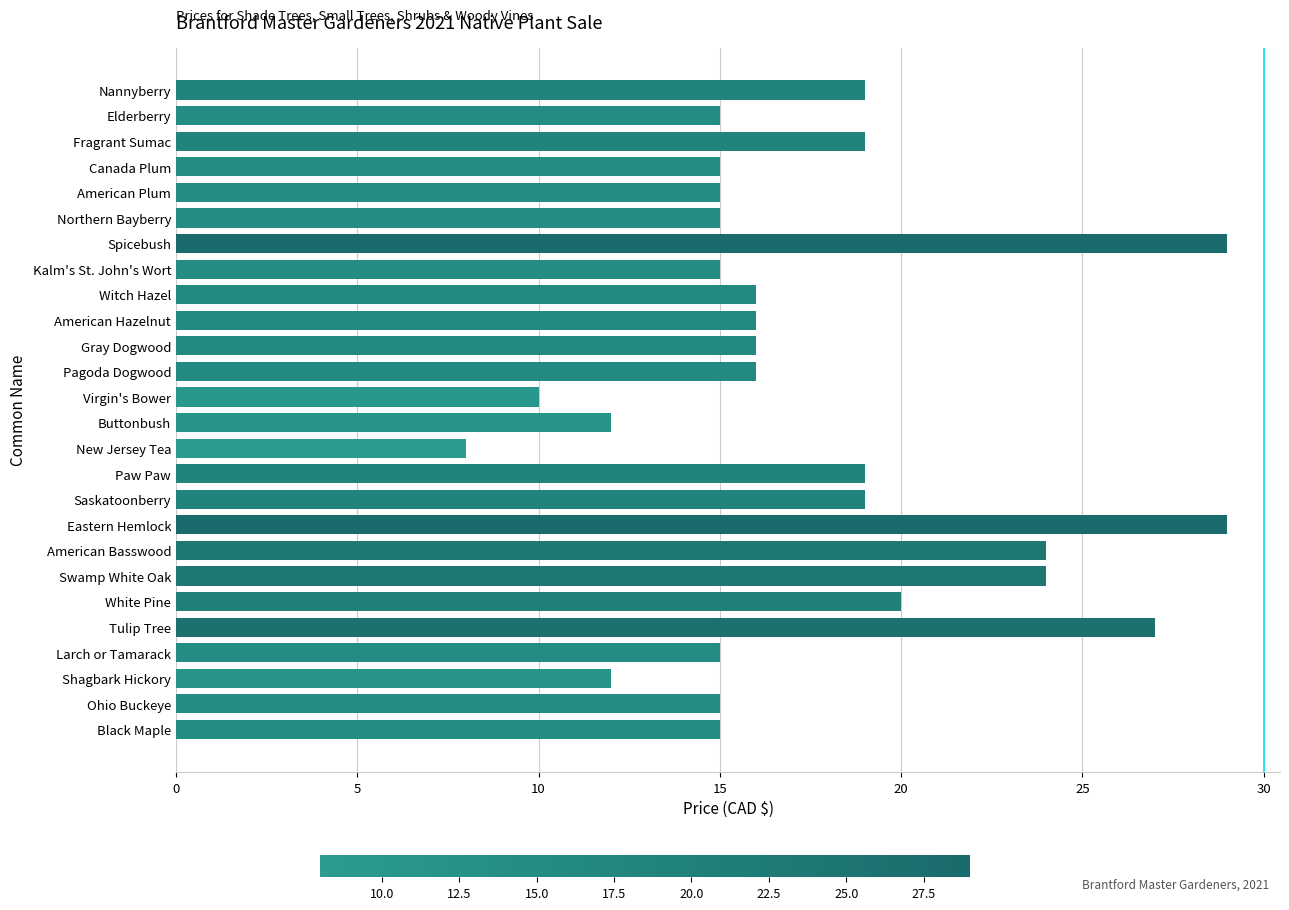

What value does the data have at Saskatoonberry?

19